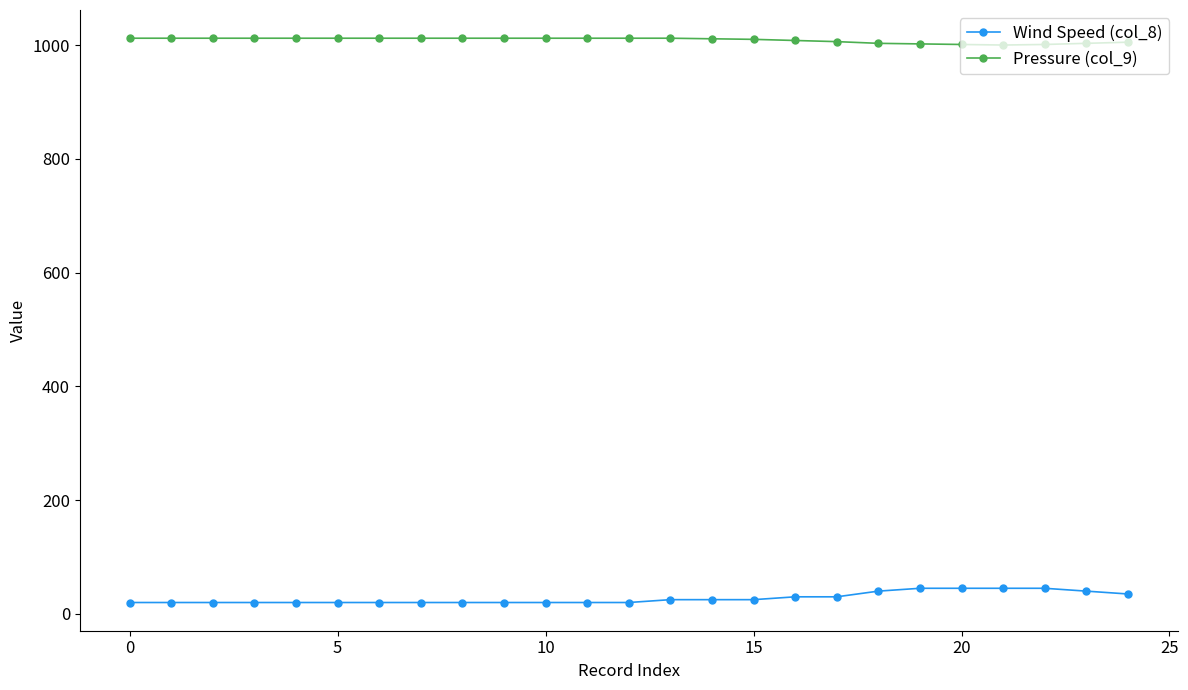

List the series in order of their peak value, highest first.

Pressure (col_9), Wind Speed (col_8)